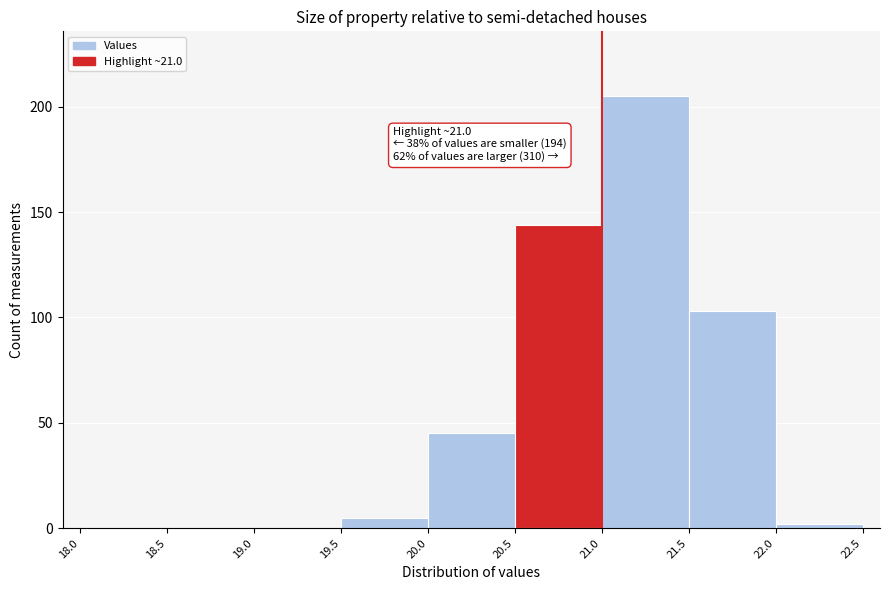

Which range on the x-axis has the tallest bar?

21.0 to 21.5